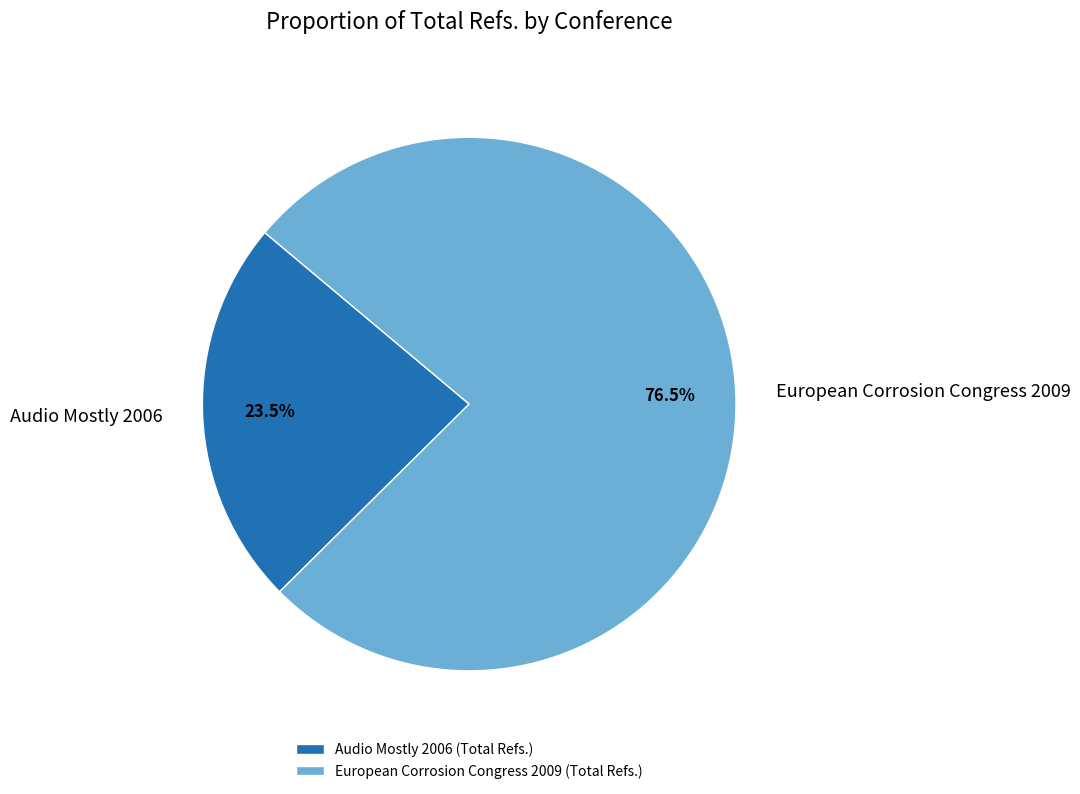

Is the sum of European Corrosion Congress 2009 and Audio Mostly 2006 greater than half?

Yes